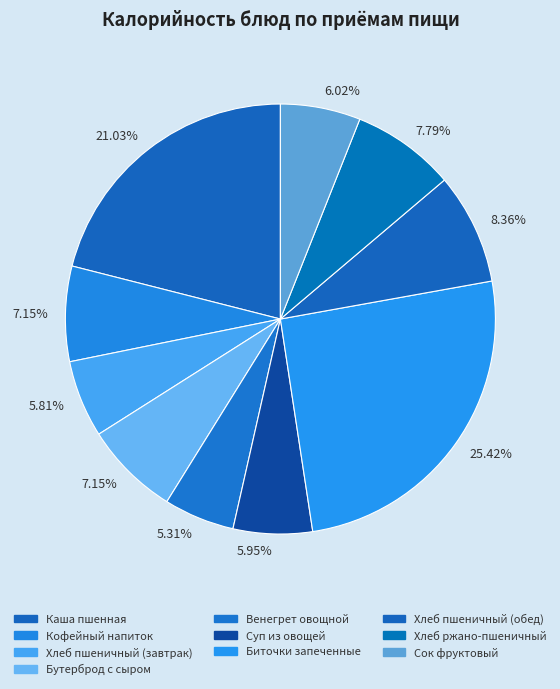

To the nearest percent, what is the average slice percentage?

10%